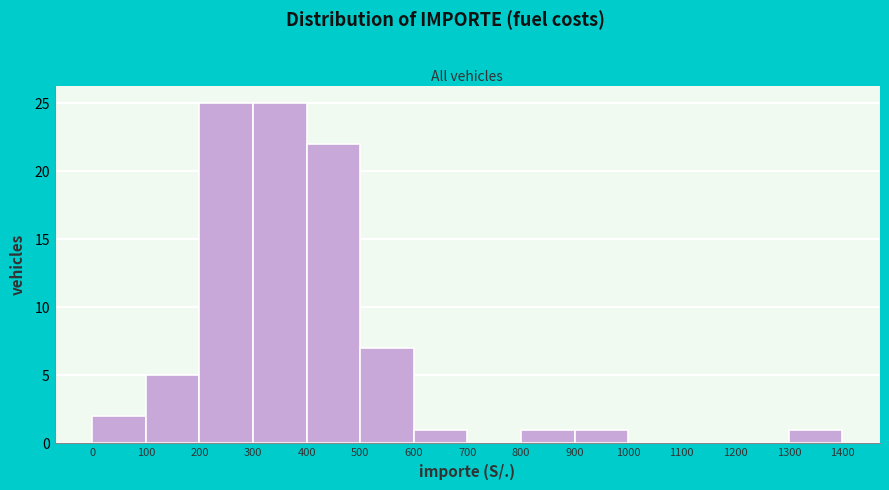

Reading left to right, transcribe this chart: for each bar, give the range it covers on the x-axis and its height. The values are not printed on the chart, so give them approximately, as read against the axis.

0 to 100: 2
100 to 200: 5
200 to 300: 25
300 to 400: 25
400 to 500: 22
500 to 600: 7
600 to 700: 1
700 to 800: 0
800 to 900: 1
900 to 1000: 1
1000 to 1100: 0
1100 to 1200: 0
1200 to 1300: 0
1300 to 1400: 1